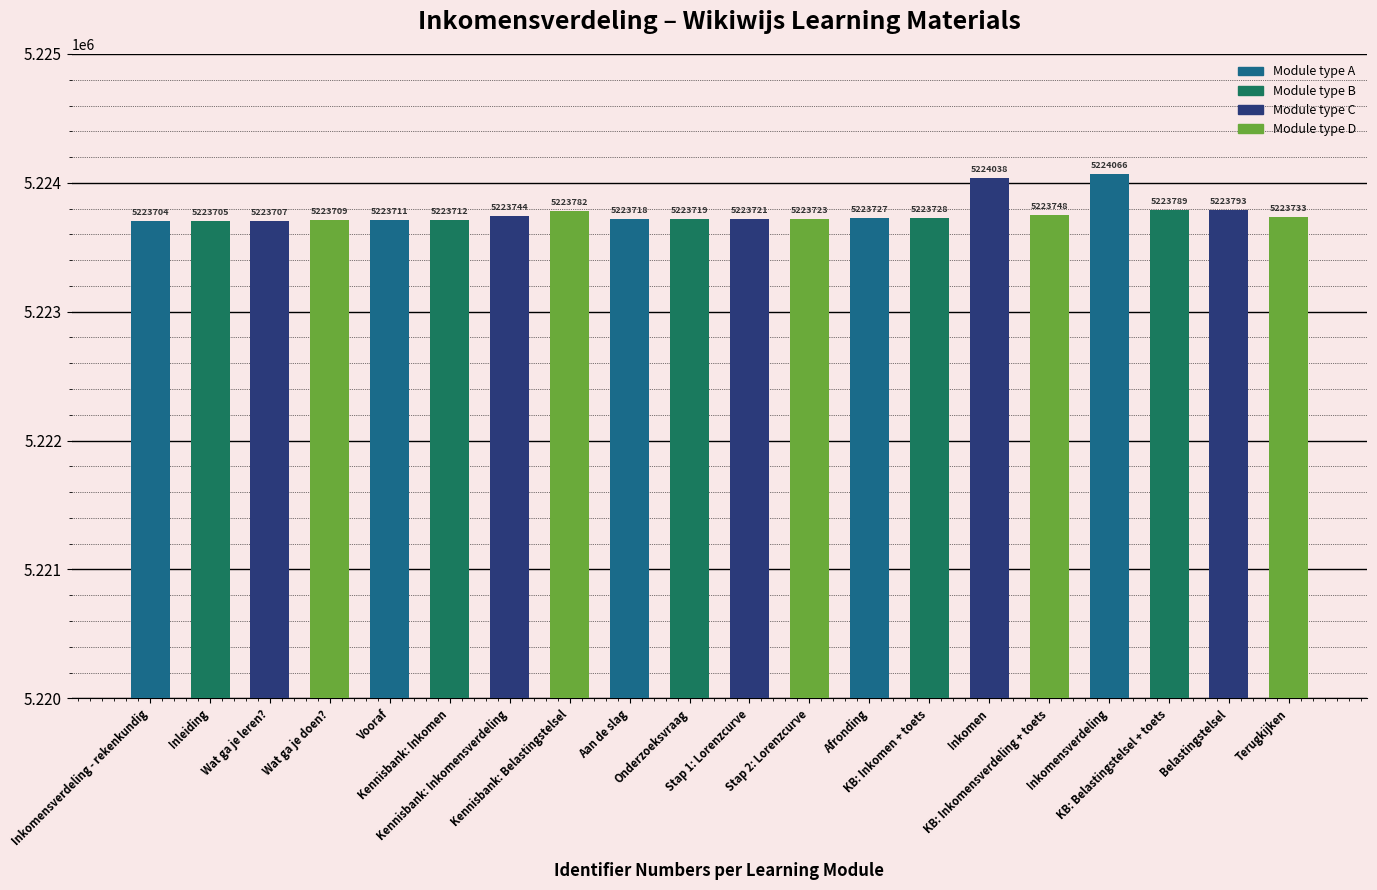

What is the change in value from KB: Belastingstelsel + toets to Belastingstelsel?

+4